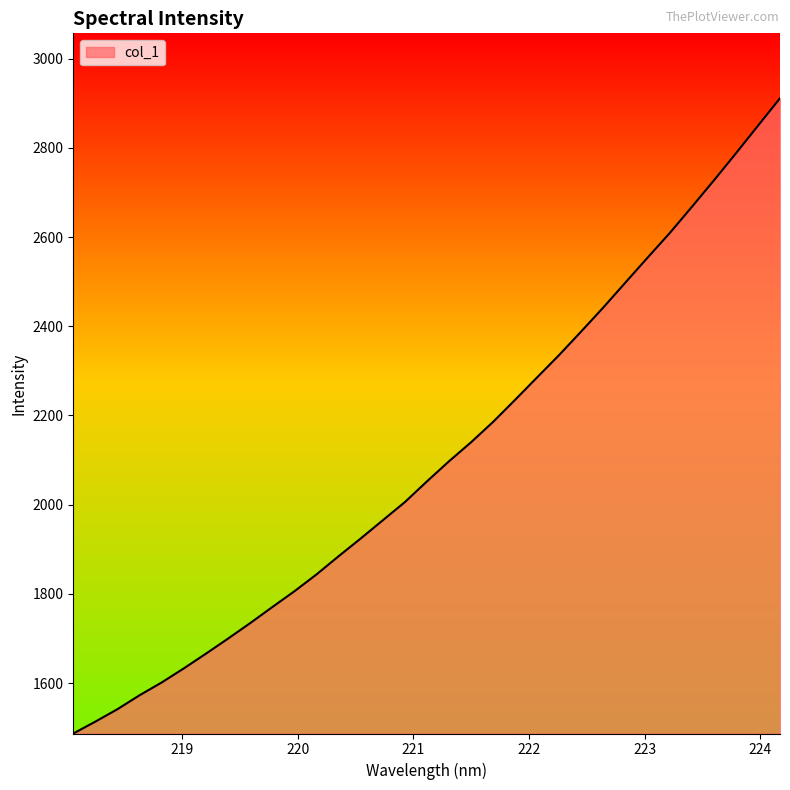

What is the smallest value displayed?

1487.1